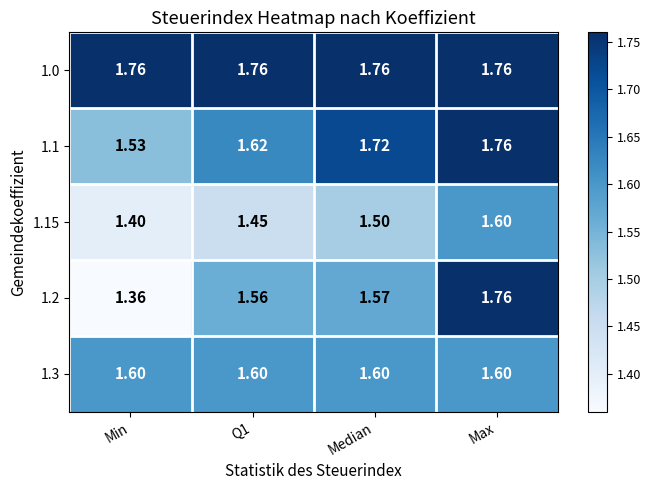

Is the value of 1.15 at Max greater than the value of 1.1 at Min?

Yes